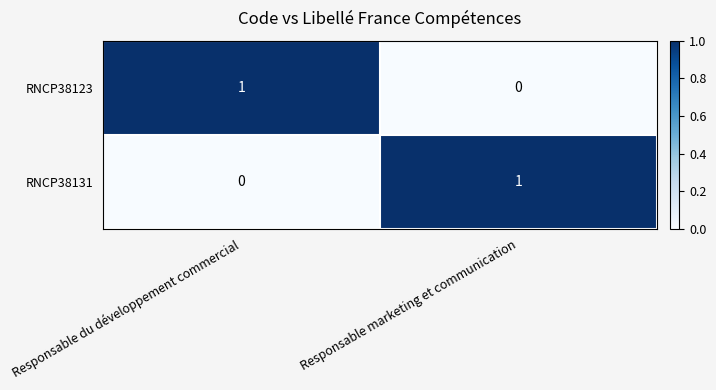

Reading right to left, what are all the values shown in this chart?

RNCP38123: Responsable marketing et communication=0	Responsable du développement commercial=1
RNCP38131: Responsable marketing et communication=1	Responsable du développement commercial=0